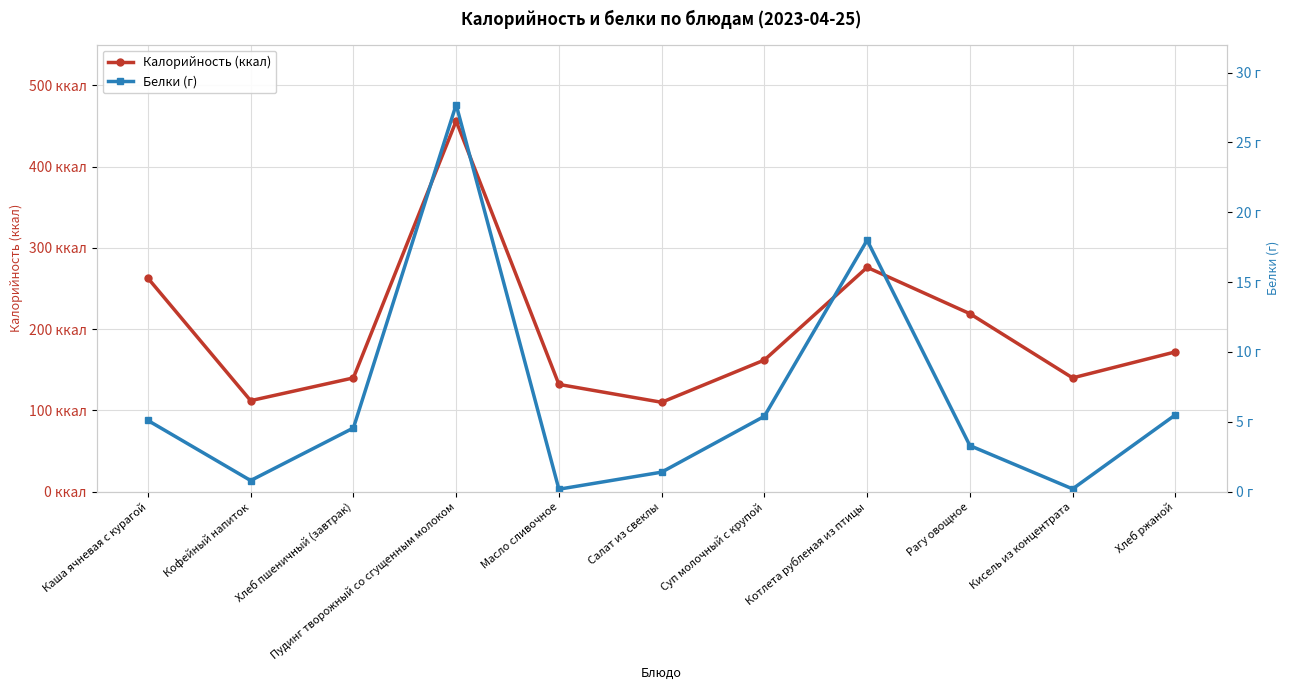

Is the value of Белки (г) at Рагу овощное greater than the value of Калорийность (ккал) at Хлеб пшеничный (завтрак)?

No